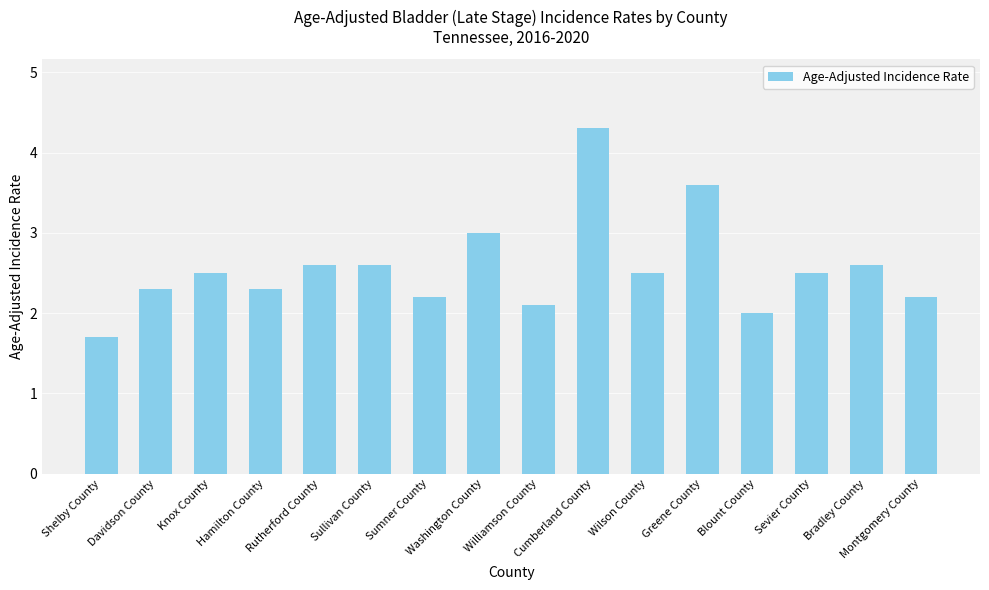

What is the label of the 1st bar from the left?

Shelby County